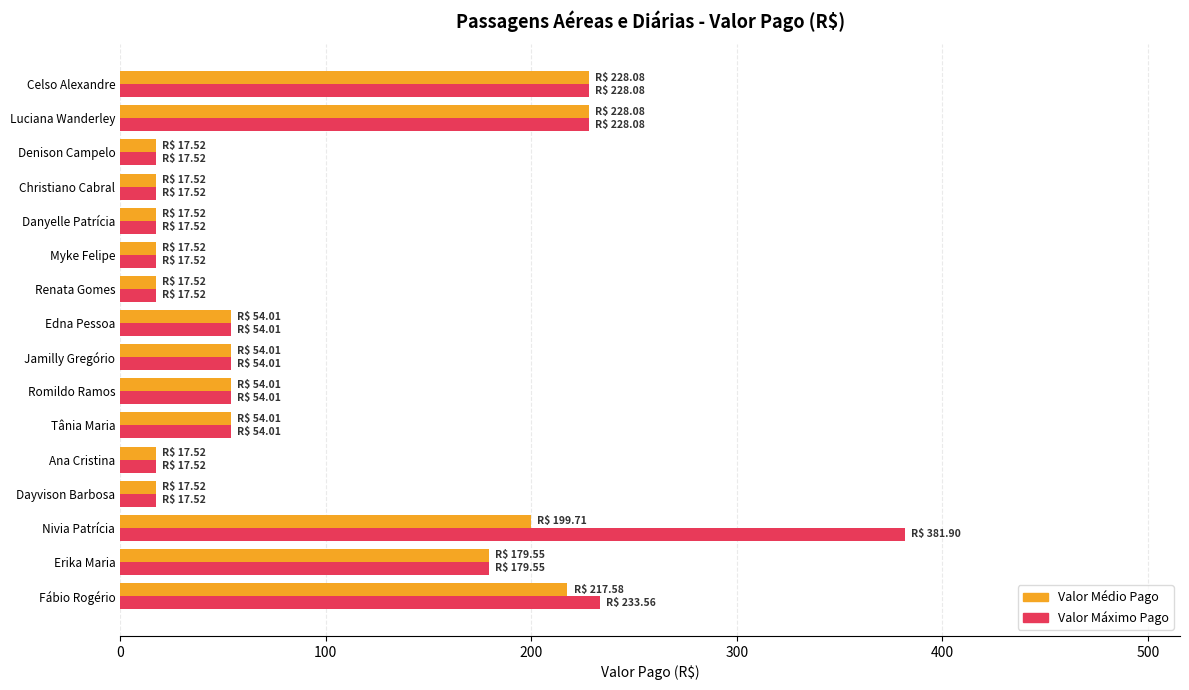

At how many categories does at least one series exceed 28?

9